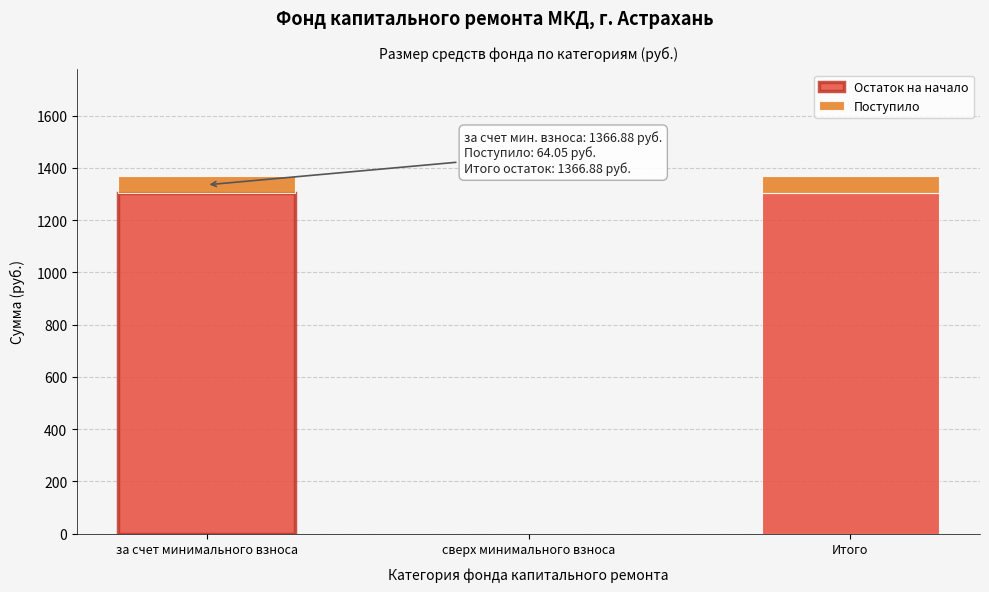

Reading left to right, list the values for the Остаток на начало series.

за счет минимального взноса=1302.8	сверх минимального взноса=0.0	Итого=1302.8